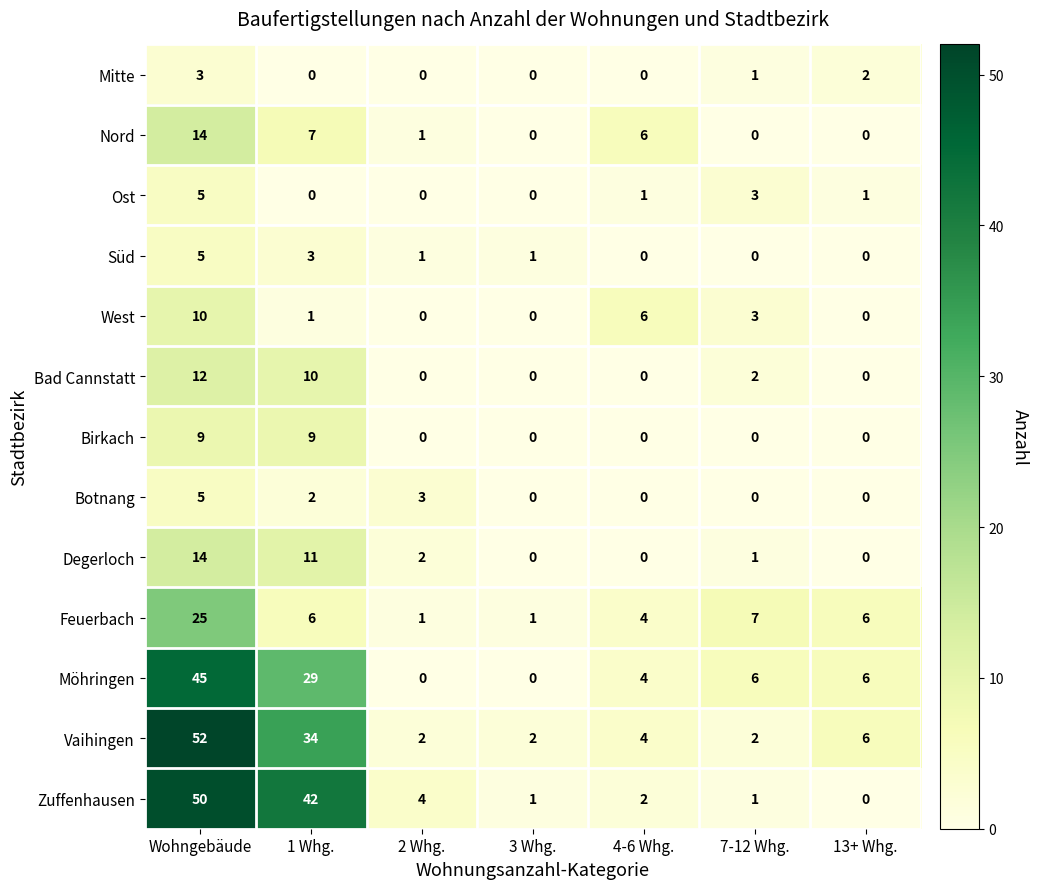

The value of Vaihingen at 7-12 Whg. is 4. True or false?

False